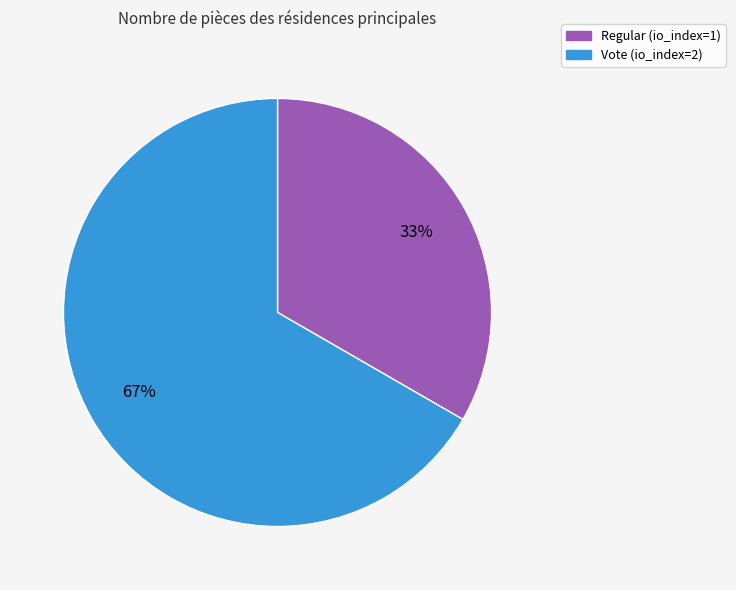

Which slice is the smallest?

Regular